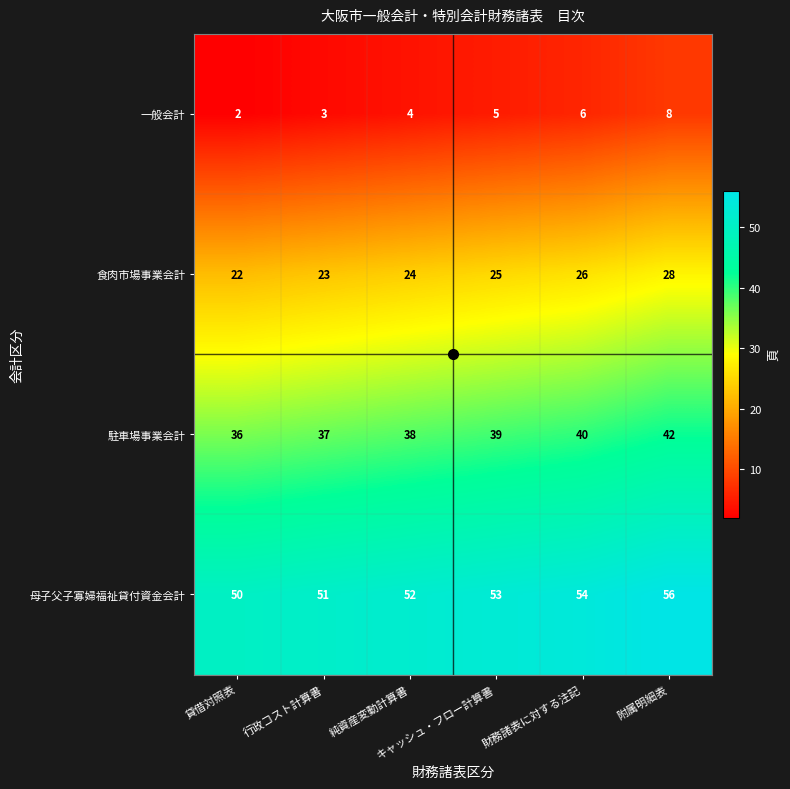

What is the difference between the highest and lowest values at 行政コスト計算書?

48